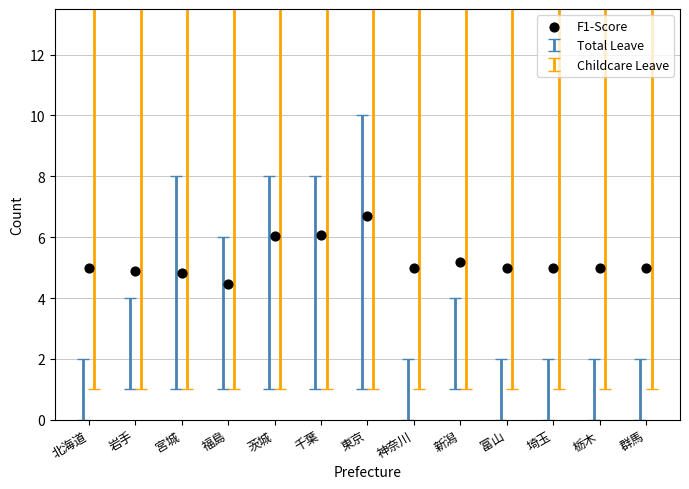

What is the range of Y values (max minus min)?

2.2